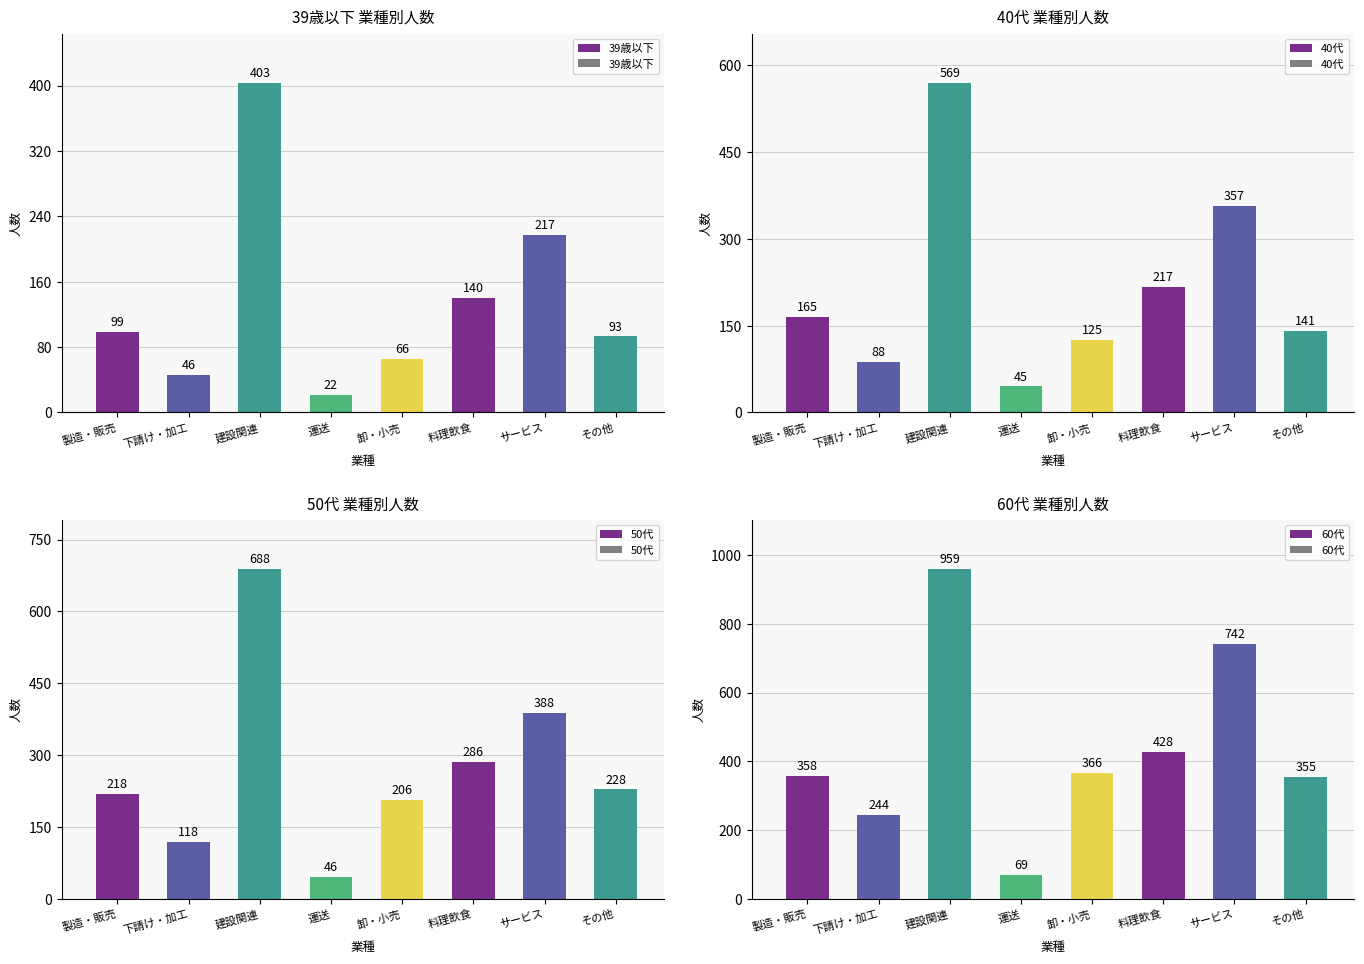

Rank the series at 料理飲食 from highest to lowest value.

60代, 50代, 40代, 39歳以下